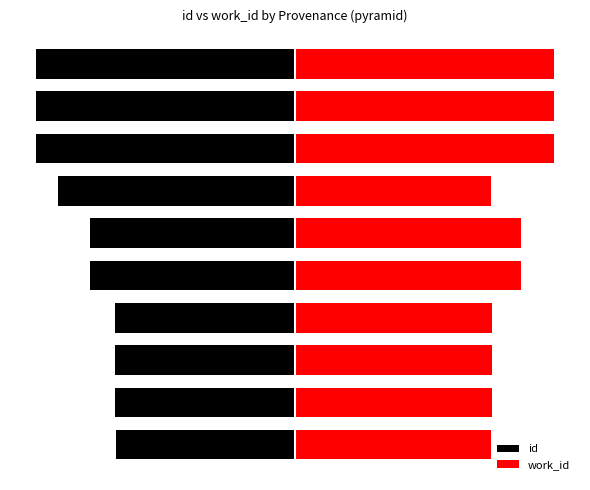

Between 5 and 6, which series saw the biggest shift?

id